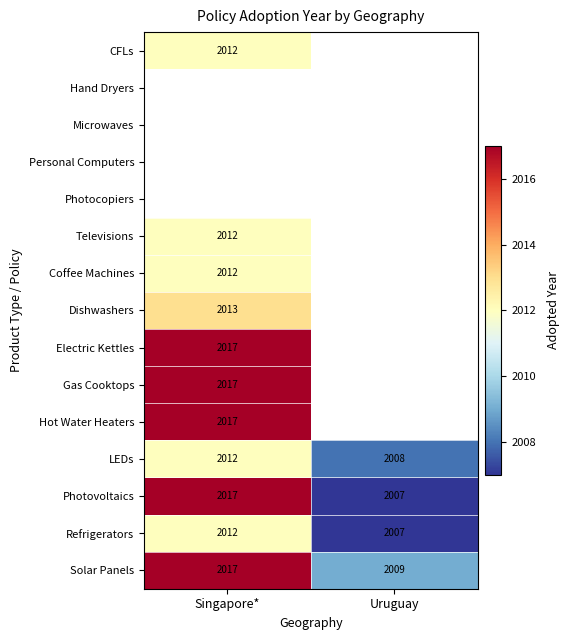

What is the average value of the LEDs series?

2010